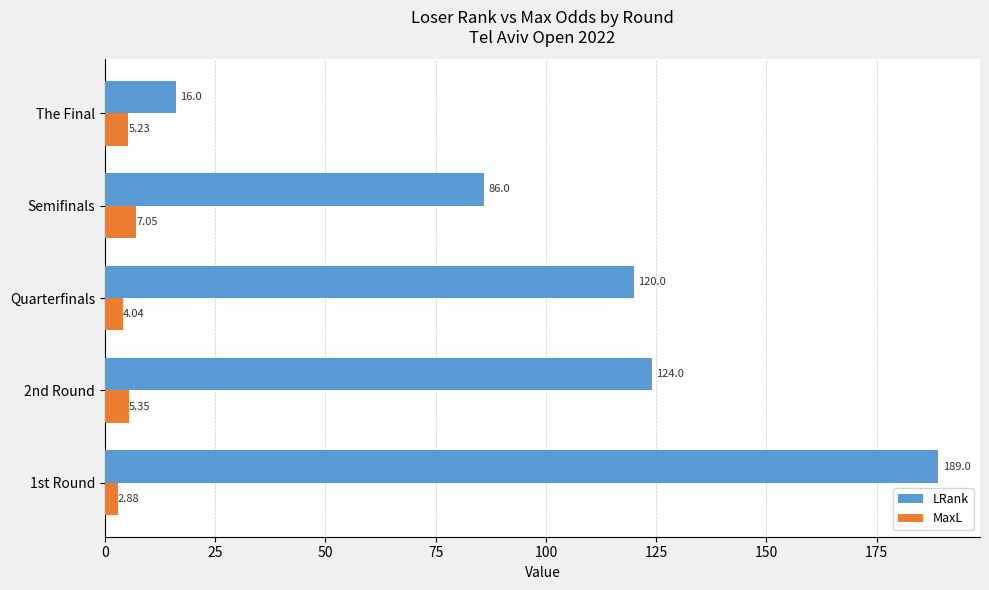

What are all the series names shown in the legend?

LRank, MaxL